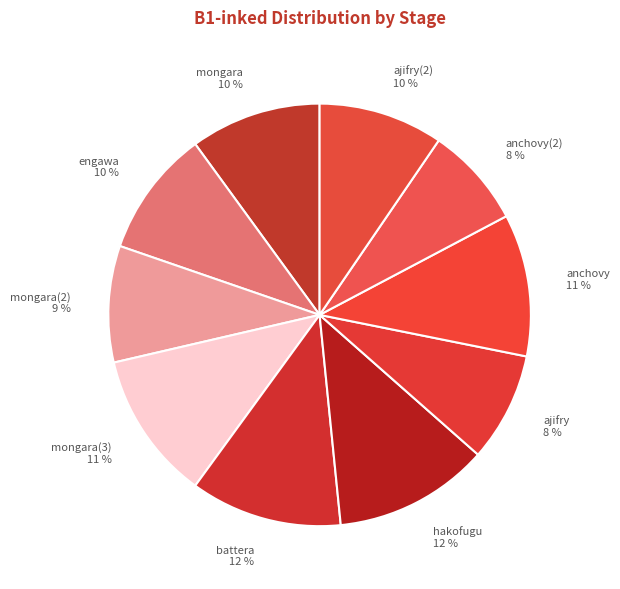

Combined, do mongara 10 % and battera 12 % account for over 50%?

No